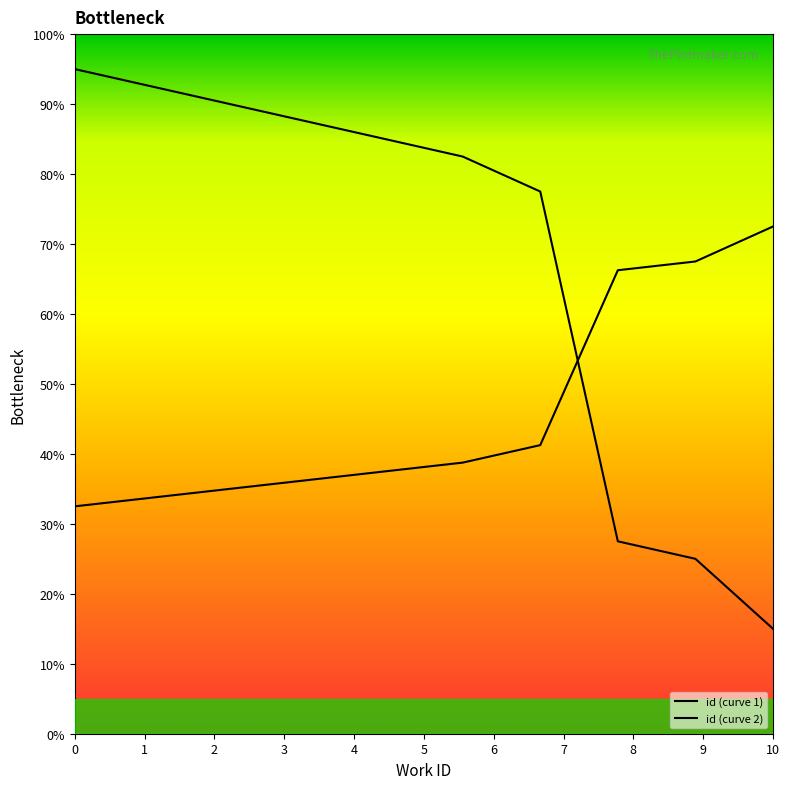

Does the chart display data point markers on the line(s)?

No